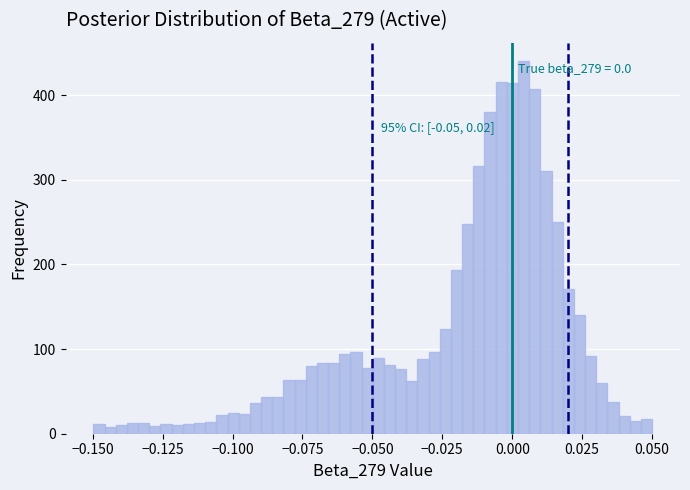

Read against the x-axis, roughly where is the centre of the tallest bar?

0.005